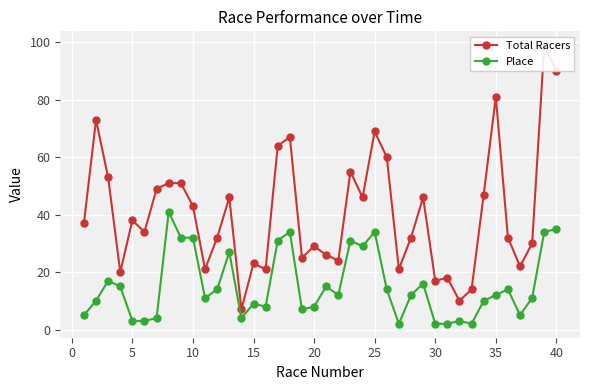

How many data points in Place are above 12?

18